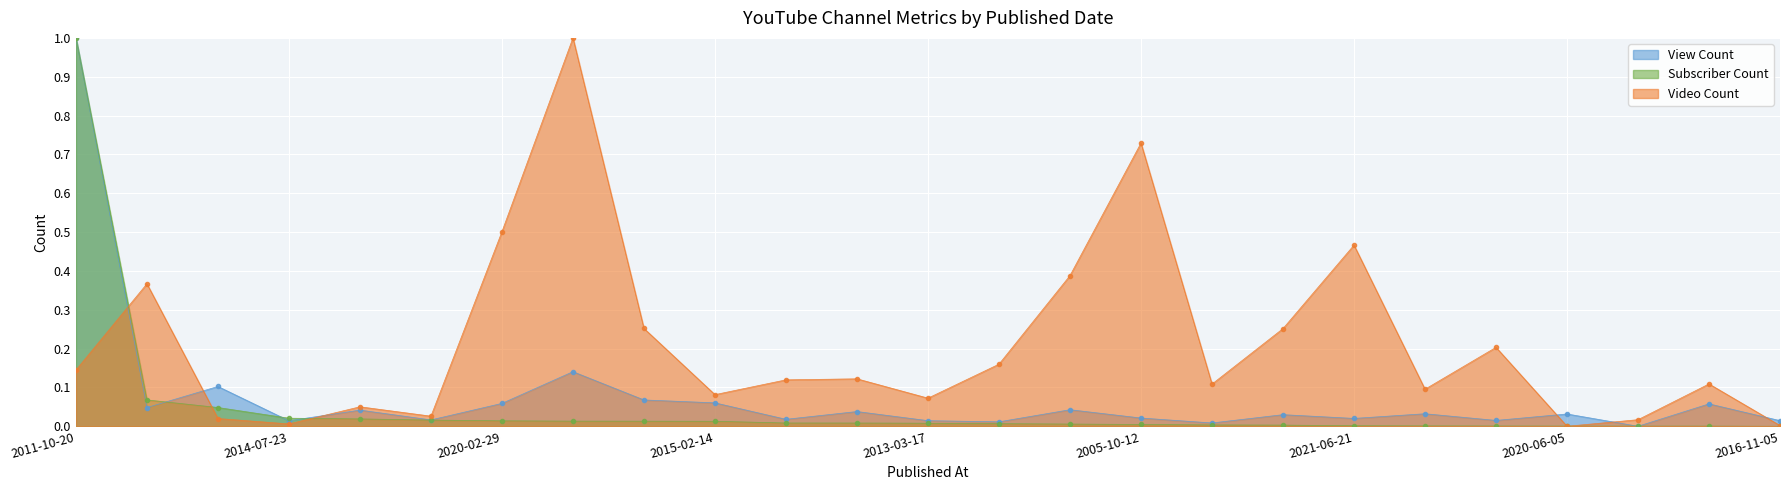

Rank the series by their average value, from lowest to highest.

Subscriber Count, View Count, Video Count